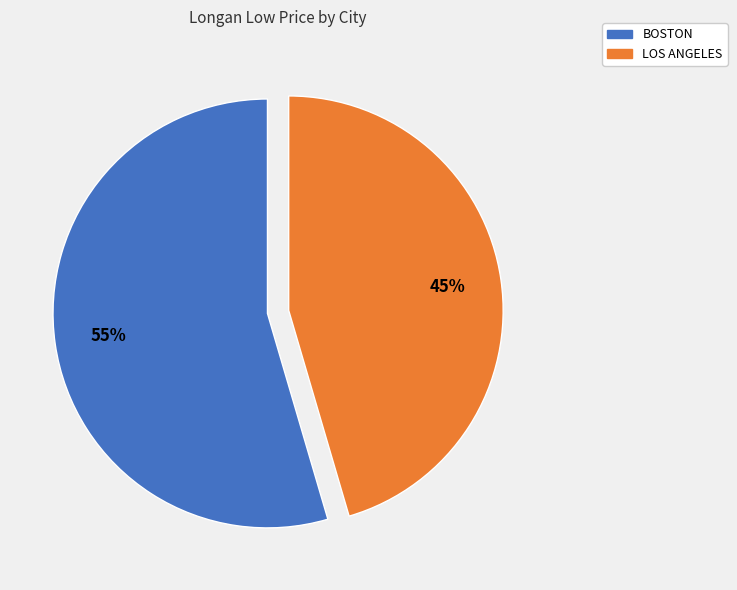

What is the ratio of the value at LOS ANGELES to the value at BOSTON?

0.8